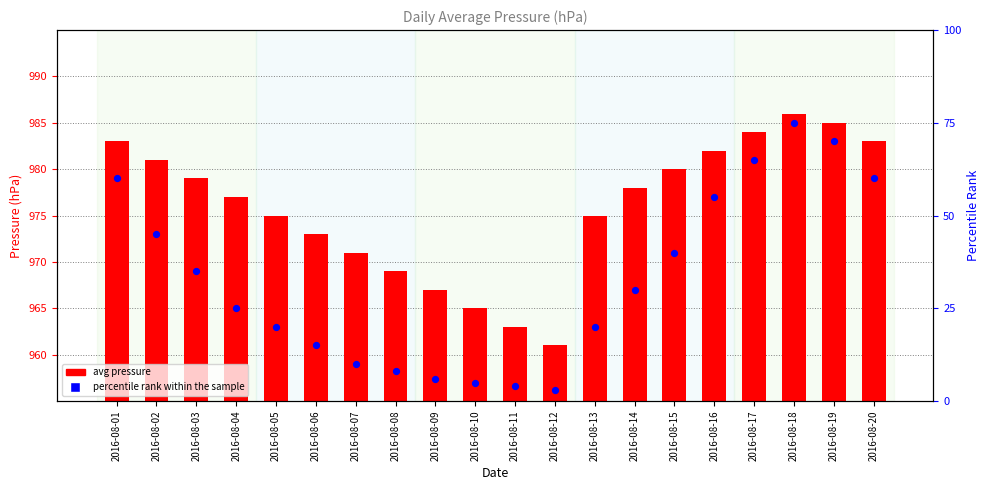

Which series contains the lowest Y value?

percentile rank within the sample